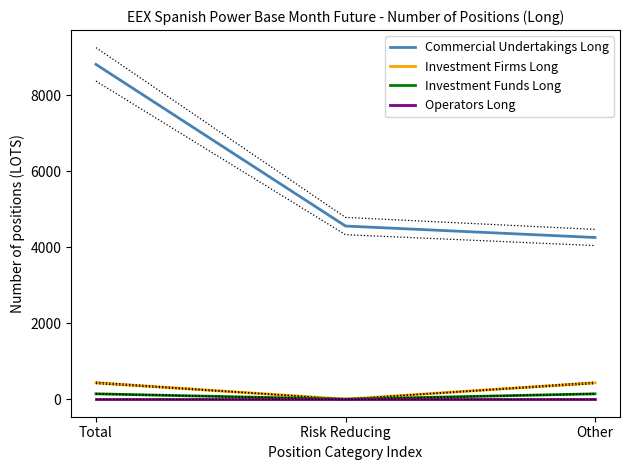

What value does the Investment Funds Long series have at Other?

140